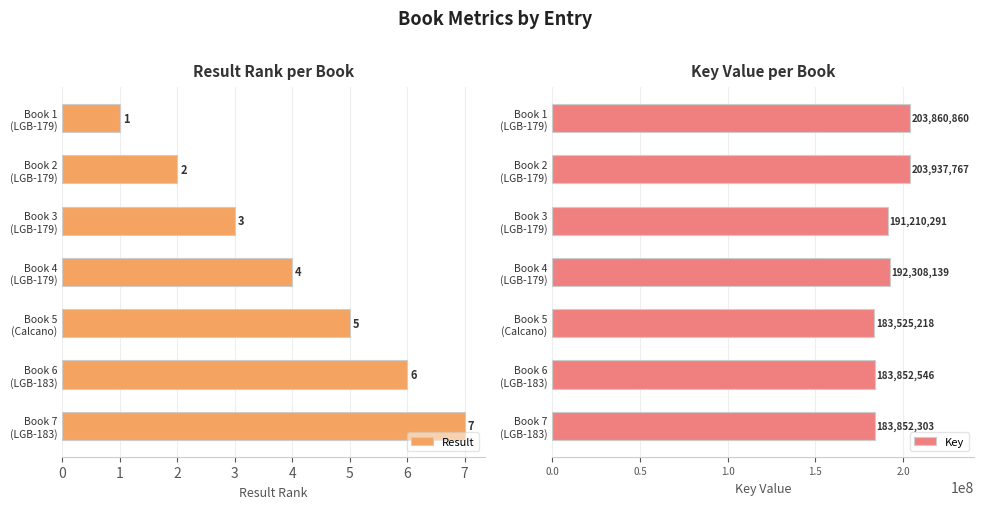

At which label is Result closest to 4?

Book 4
(LGB-179)